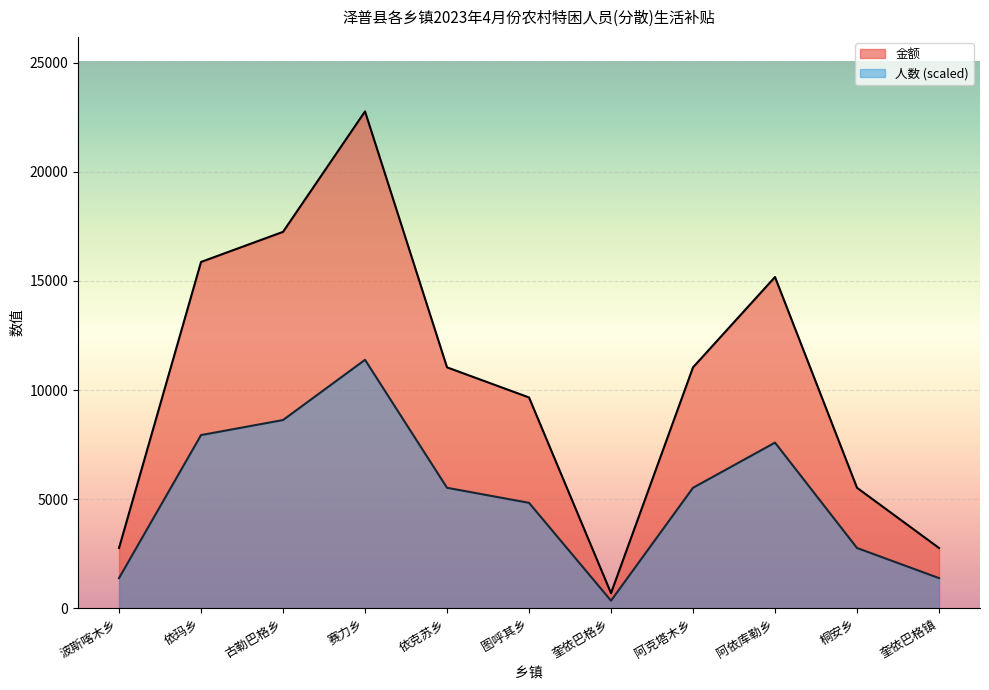

What is the approximate value of 金额 at 奎依巴格乡, to the nearest 10?

690